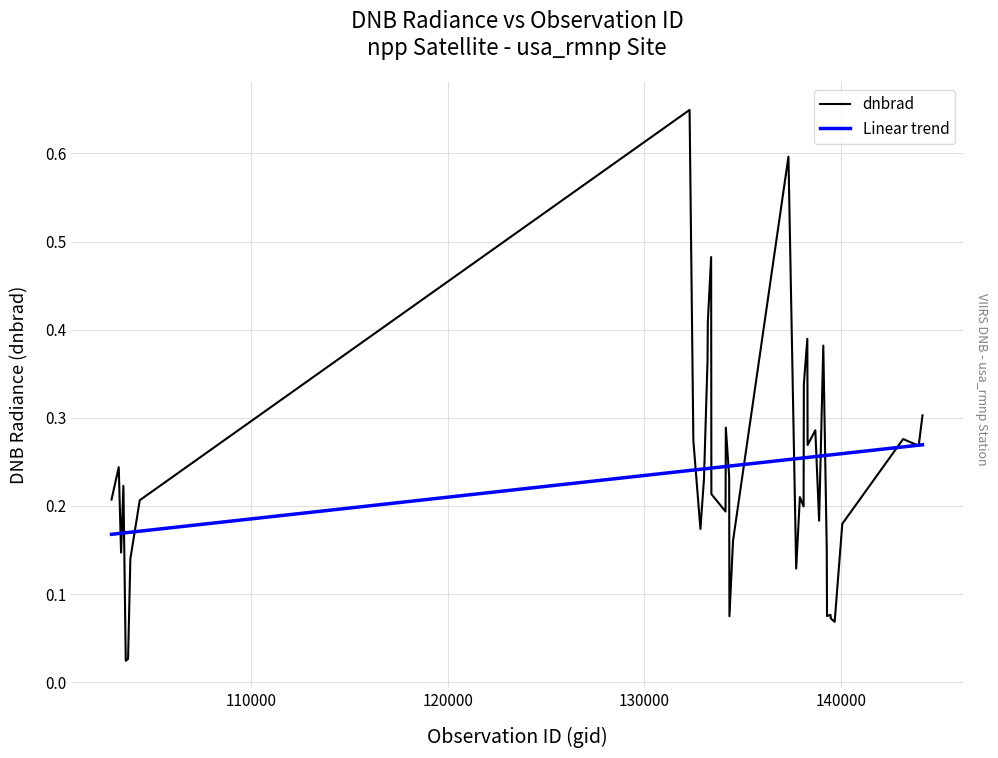

List the series in order of their peak value, highest first.

dnbrad, Linear trend